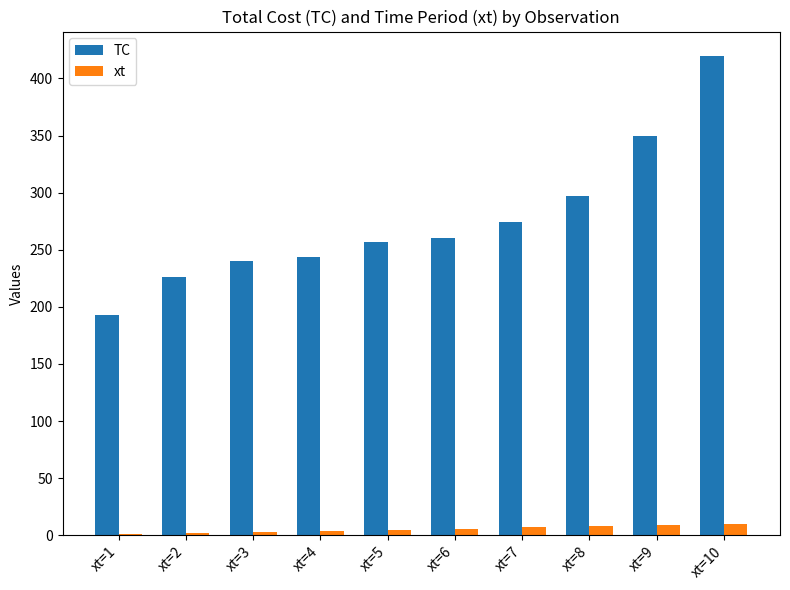

True or false: TC has a value of 350 at xt=9.

True